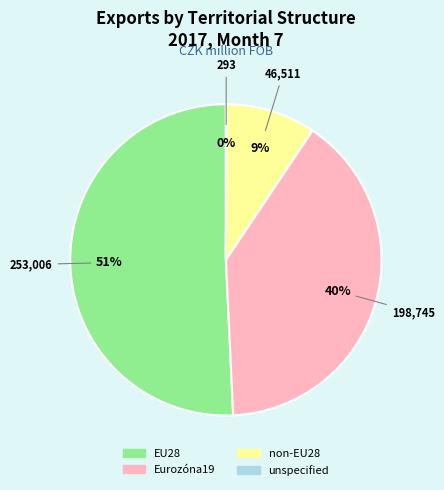

What is the largest slice in the pie chart?

EU28